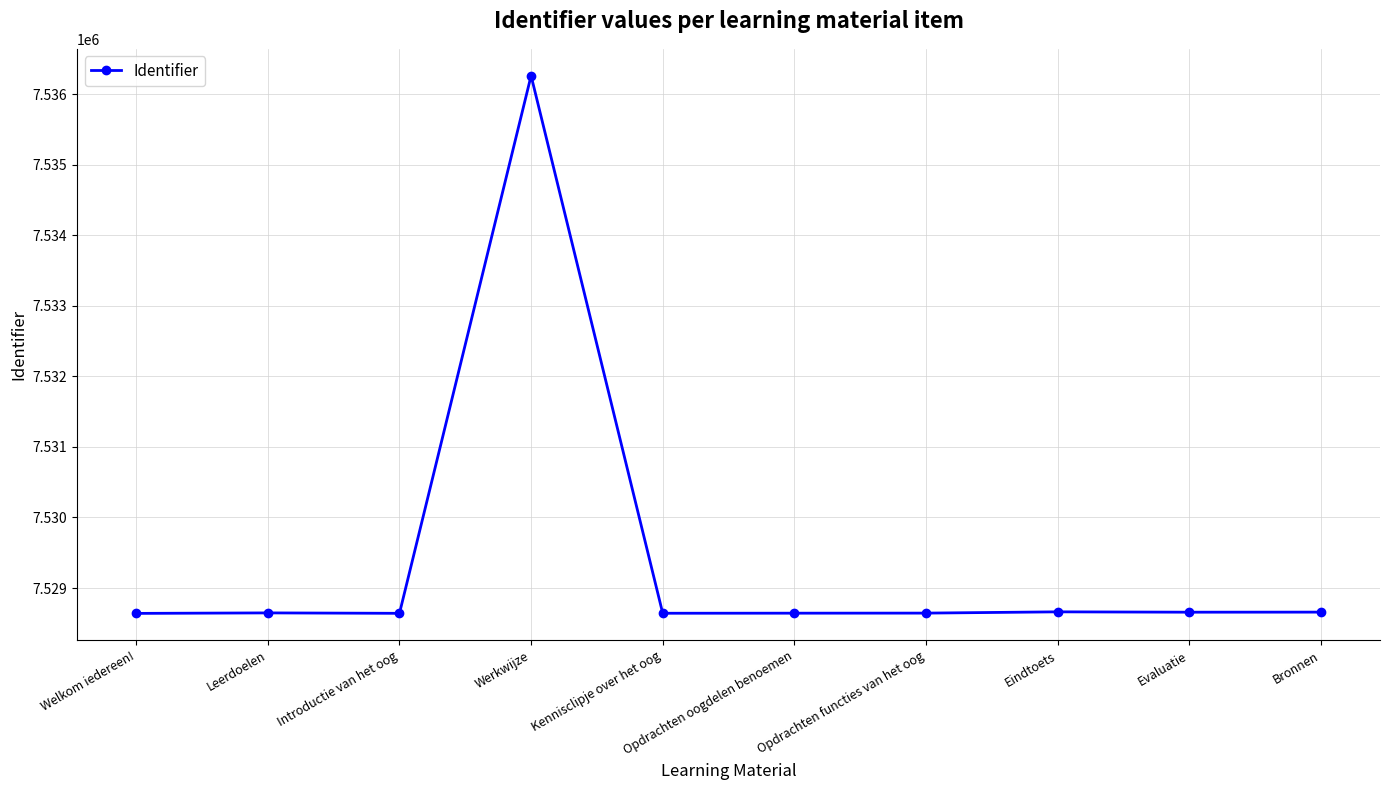

What is the ratio of the value at Werkwijze to the value at Bronnen?

1.0